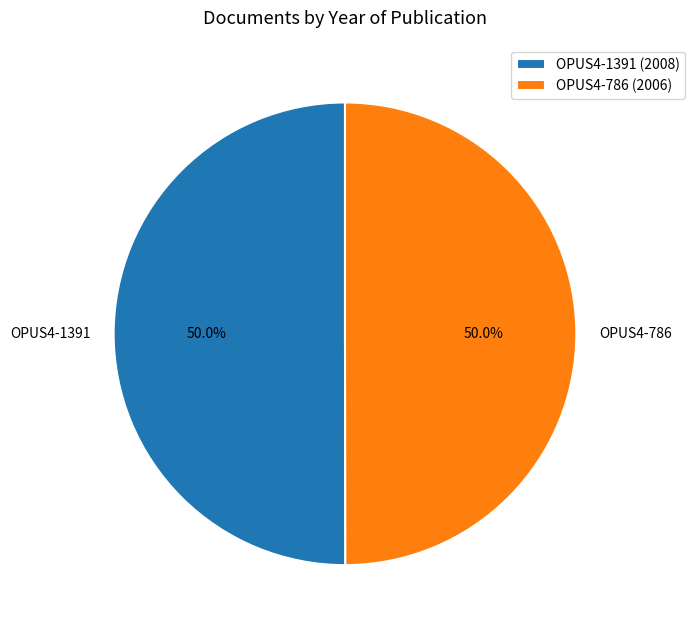

What is the total percentage of OPUS4-1391 and OPUS4-786?

100.0%